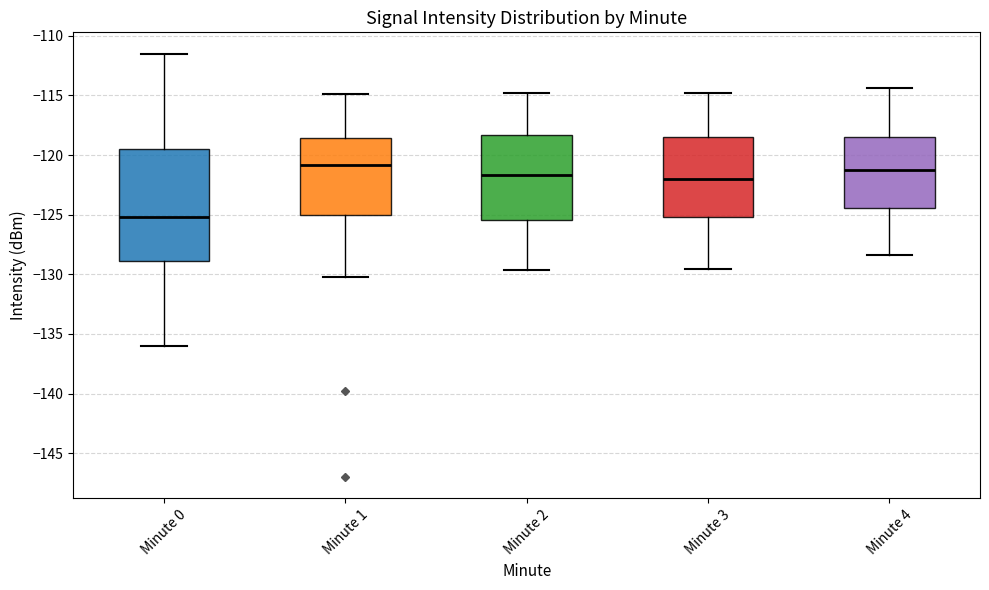

Reading left to right, read every box against the y-axis: the position of its median line, the range the box covers, and the ends of its whiskers. The values are not printed on the chart, so give them approximately, as read against the axis.

Minute 0: median -125.0, box -129.0 to -119.5, whiskers -136.0 to -111.5
Minute 1: median -121.0, box -125.0 to -118.5, whiskers -130.0 to -115.0
Minute 2: median -121.5, box -125.5 to -118.5, whiskers -129.5 to -115.0
Minute 3: median -122.0, box -125.0 to -118.5, whiskers -129.5 to -115.0
Minute 4: median -121.5, box -124.5 to -118.5, whiskers -128.5 to -114.5